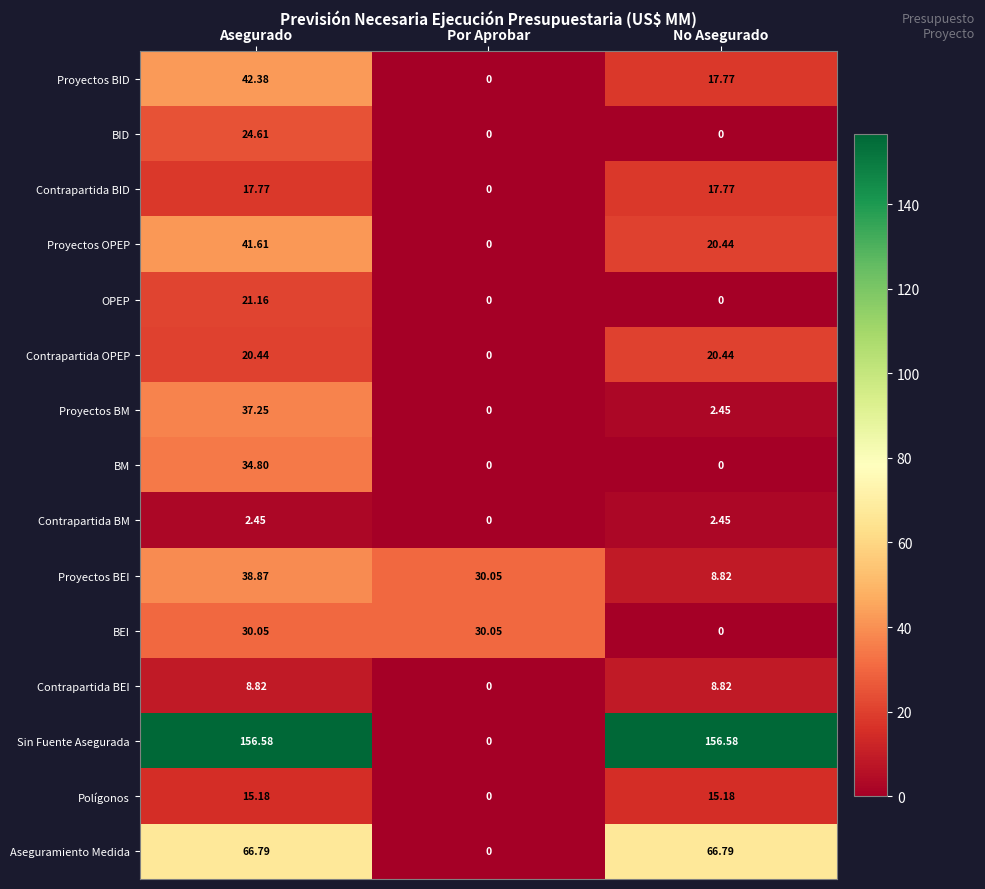

What is the total value across all series at No Asegurado?

337.5